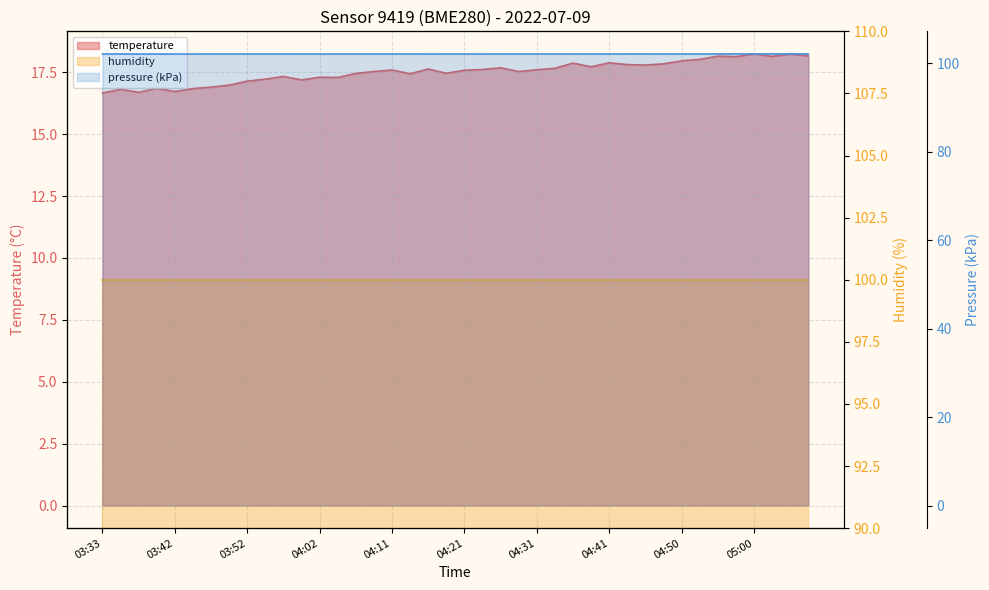

Reading right to left, what are all the values shown in this chart?

18.2	18.2	18.1	18.2	18.1	18.1	18.0	18.0	17.8	17.8	17.8	17.9	17.7	17.9	17.7	17.6	17.5	17.7	17.6	17.6	17.5	17.6	17.4	17.6	17.5	17.4	17.3	17.3	17.2	17.3	17.2	17.1	17.0	16.9	16.8	16.7	16.9	16.7	16.8	16.7